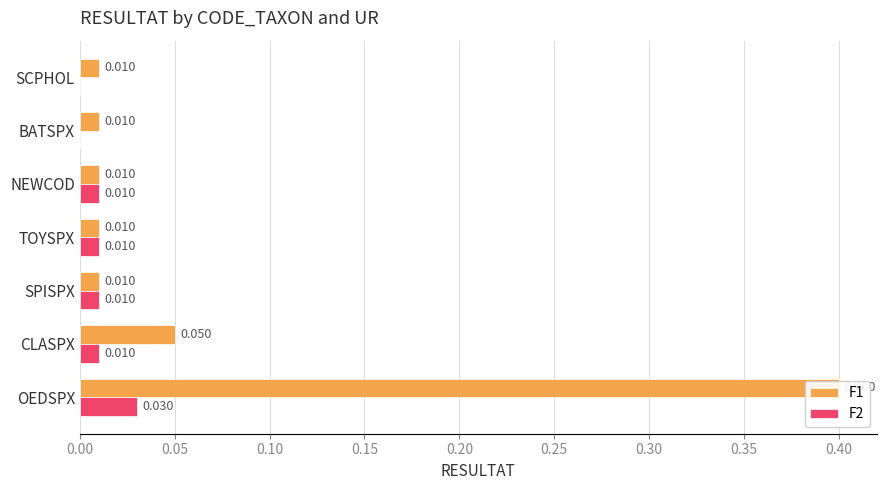

How many series are shown in this chart?

2